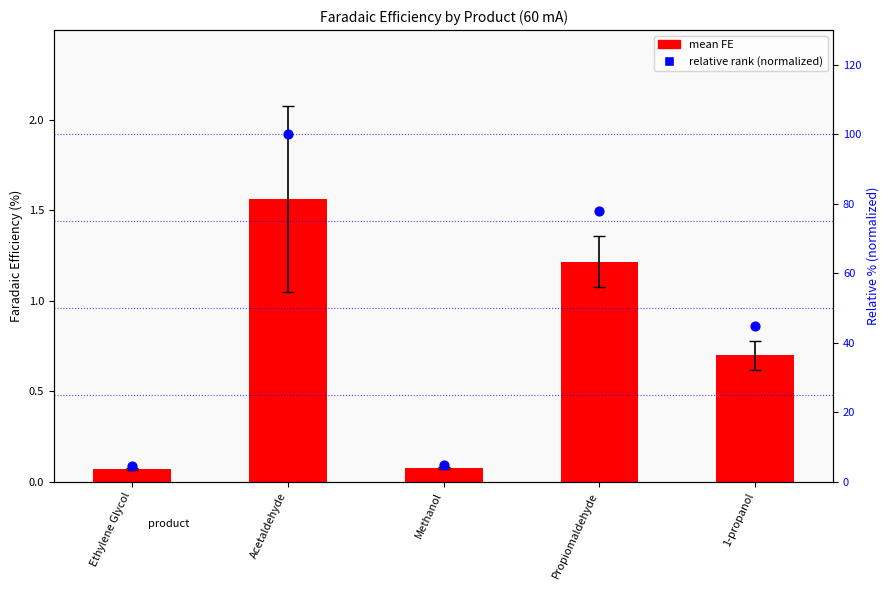

What is the total value across all series at Methanol?

5.0